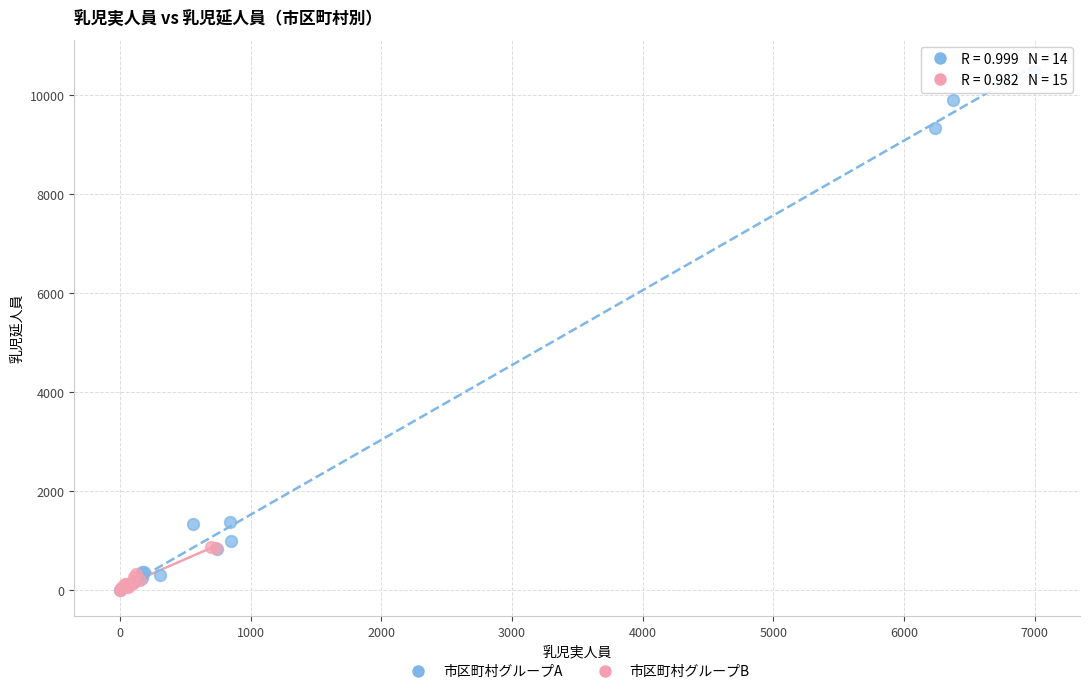

Which series contains the highest Y value?

市区町村グループA